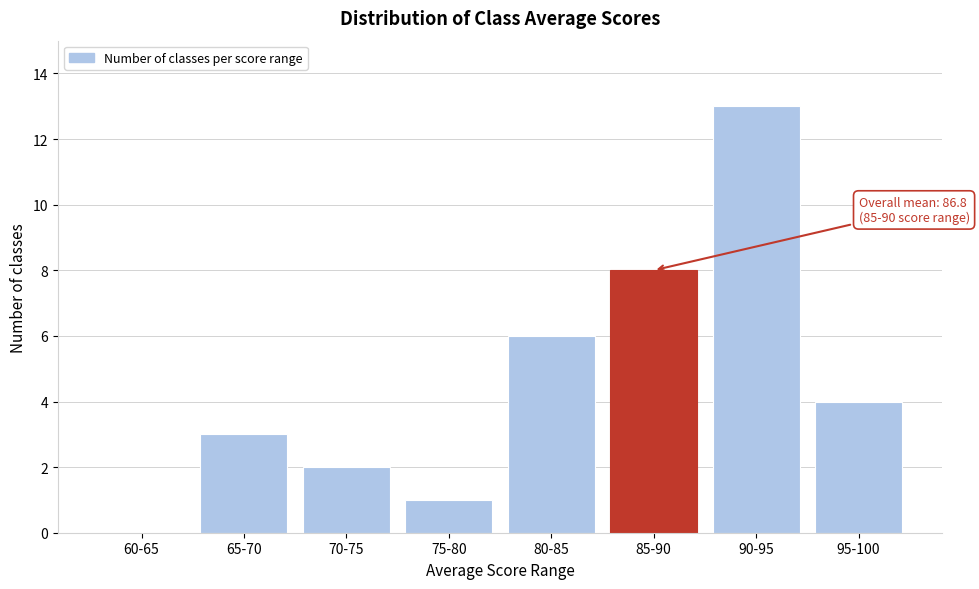

Reading right to left, transcribe all the data shown in this chart.

95-100=4	90-95=13	85-90=8	80-85=6	75-80=1	70-75=2	65-70=3	60-65=0